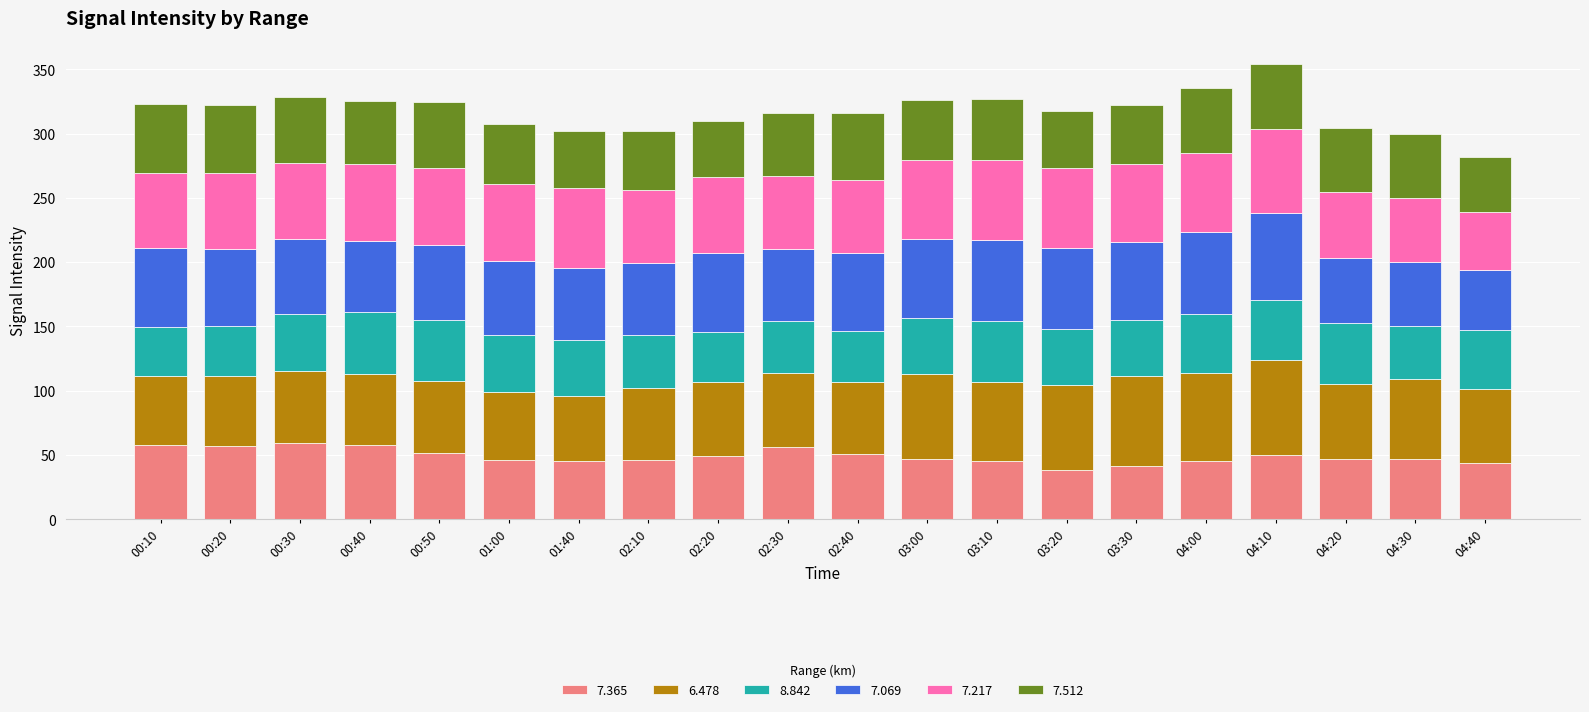

True or false: 7.365 has a value of 45.4 at 01:40.

True